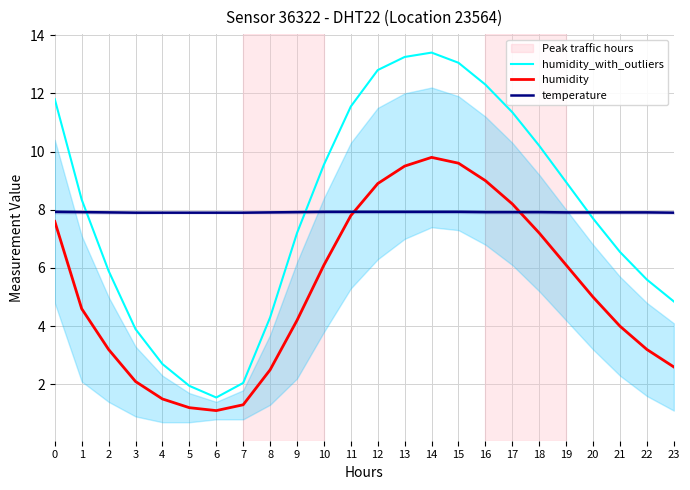

True or false: humidity and humidity_with_outliers intersect in this chart.

False